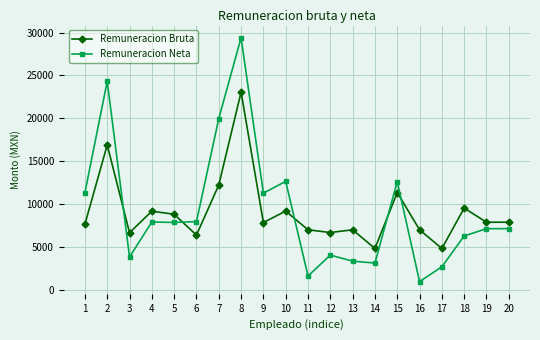

True or false: Remuneracion Bruta has more than 1 points higher than both neighbors.

True